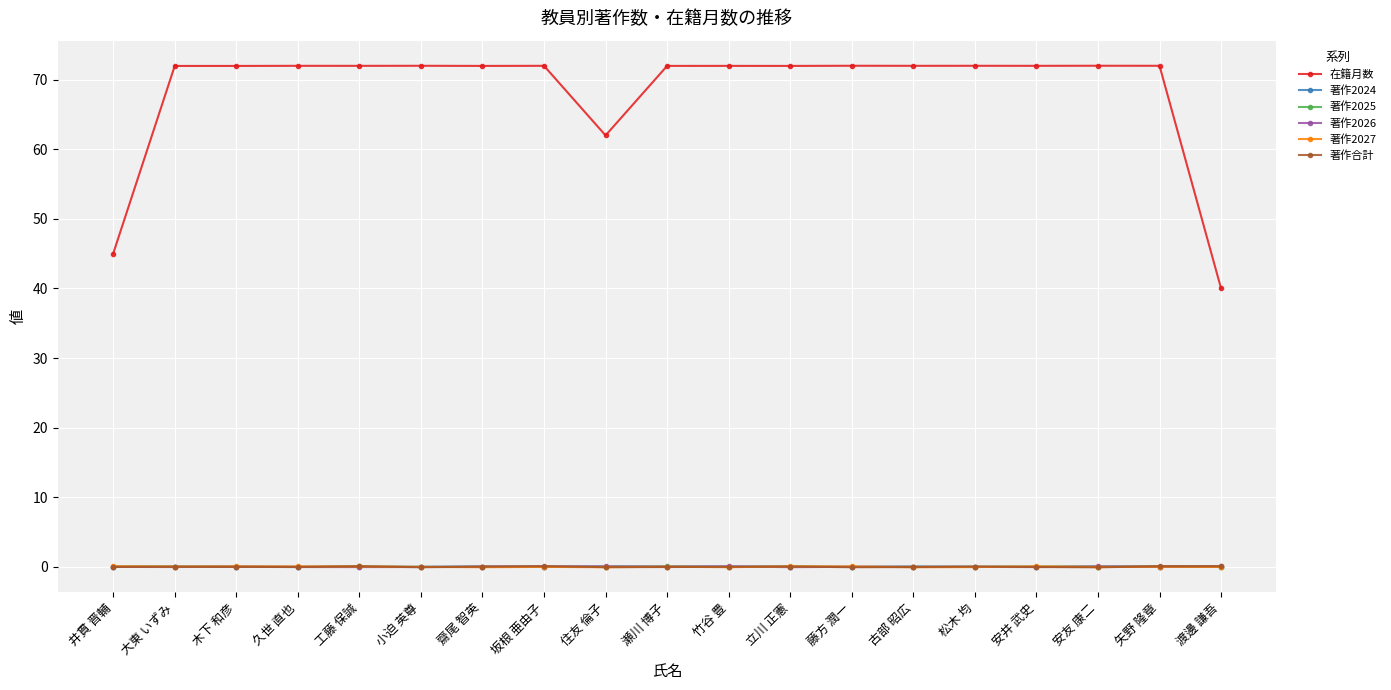

At how many categories does at least one series exceed 14?

19